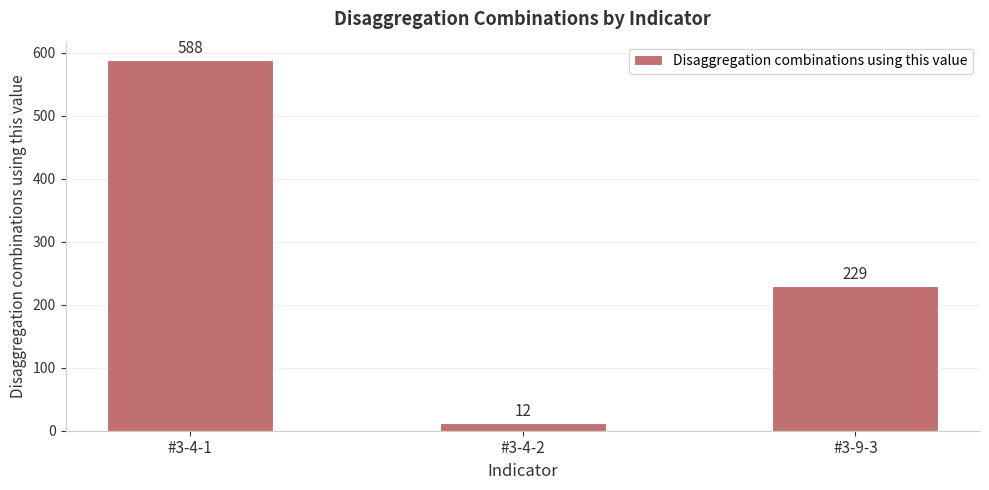

The chart shows a value of 229 at #3-9-3. True or false?

True